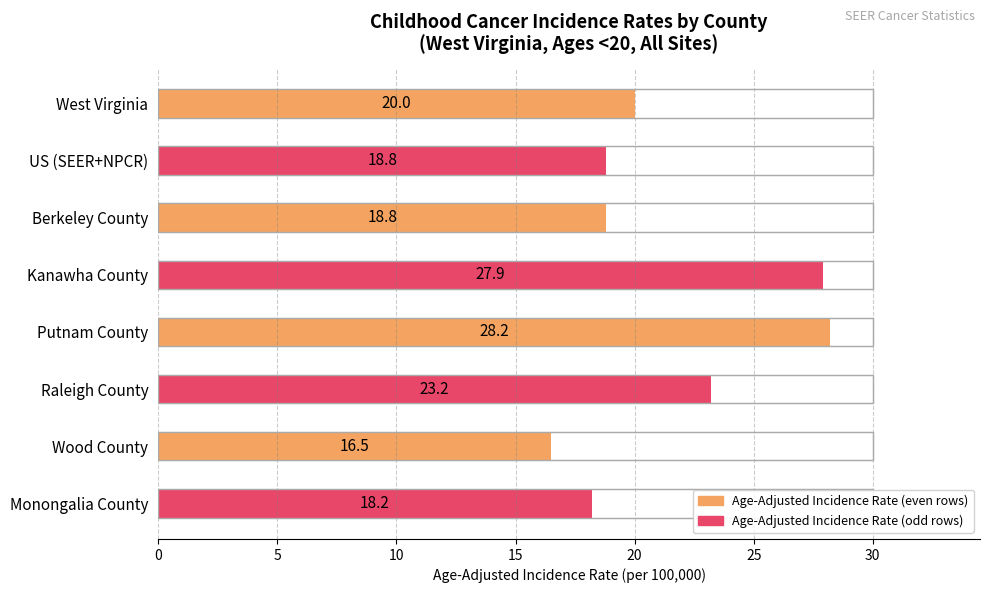

At which label is the value closest to 22?

Raleigh County